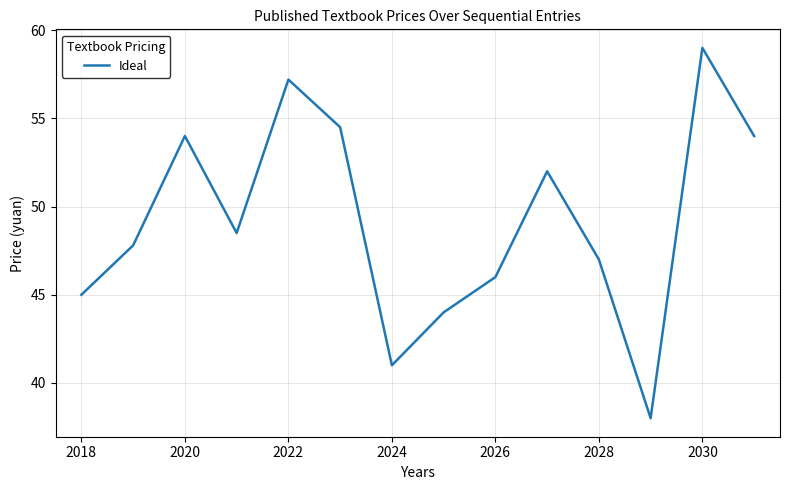

What is the greatest value displayed?

59.0